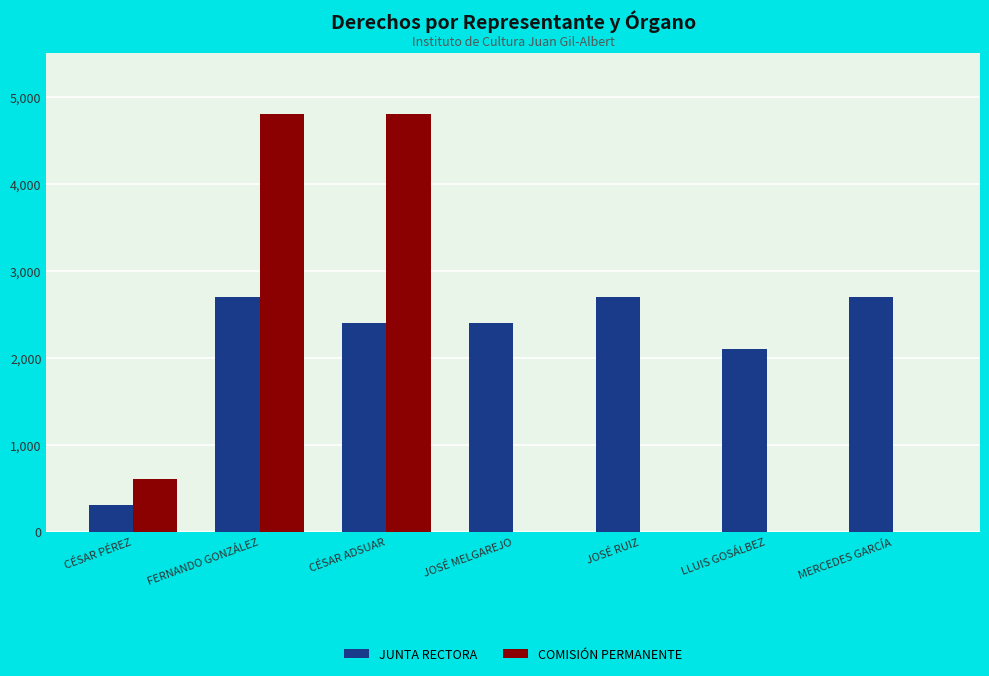

True or false: JUNTA RECTORA has a value of 2700 at JOSÉ RUIZ.

True